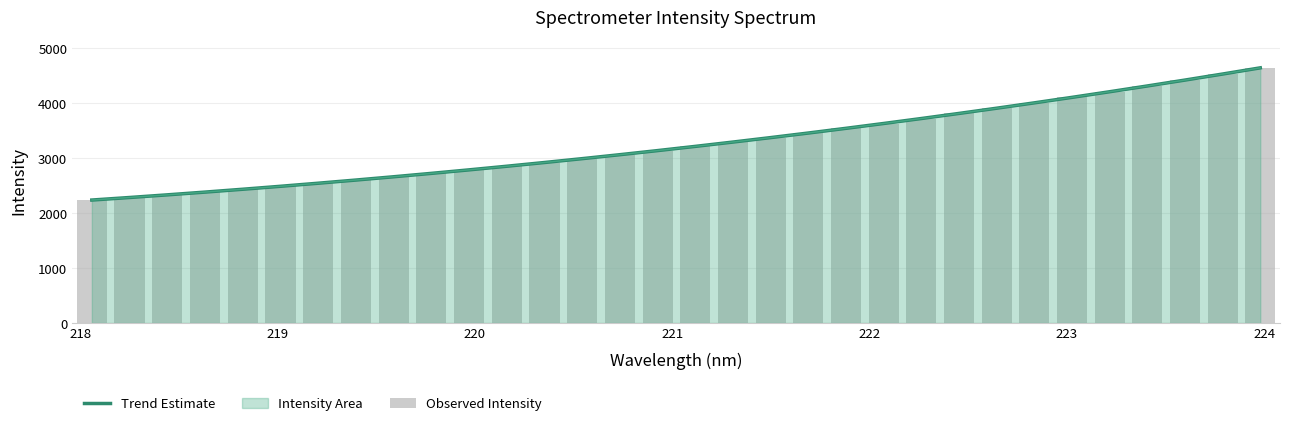

What is the greatest value displayed?

4637.8